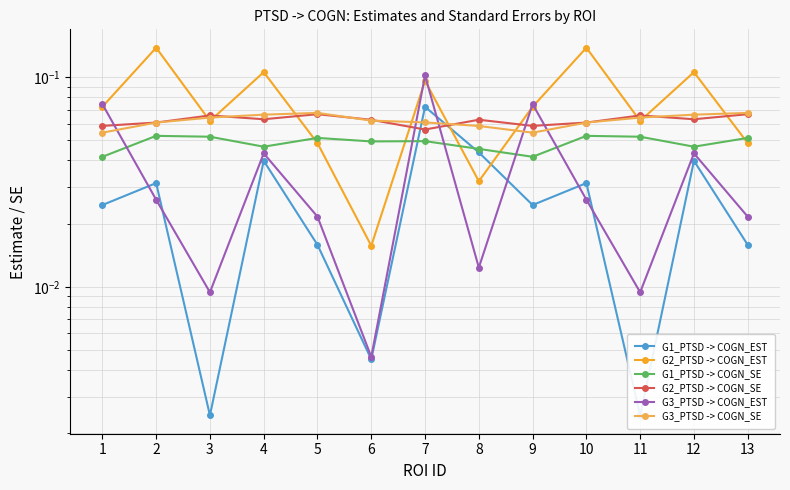

What is the difference between the highest and lowest values at 12?

0.1